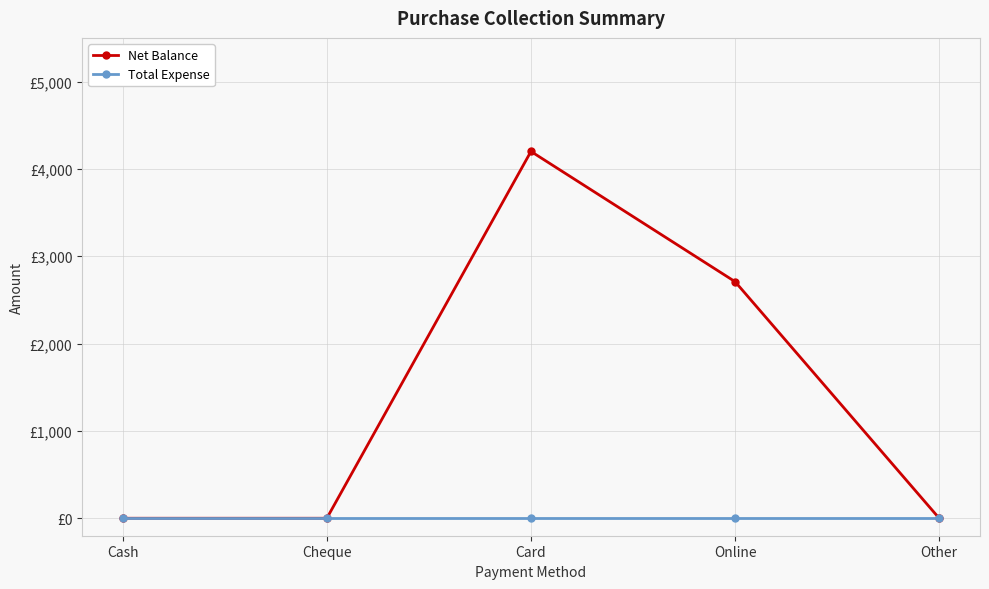

True or false: Total Expense and Net Balance cross at least once.

False